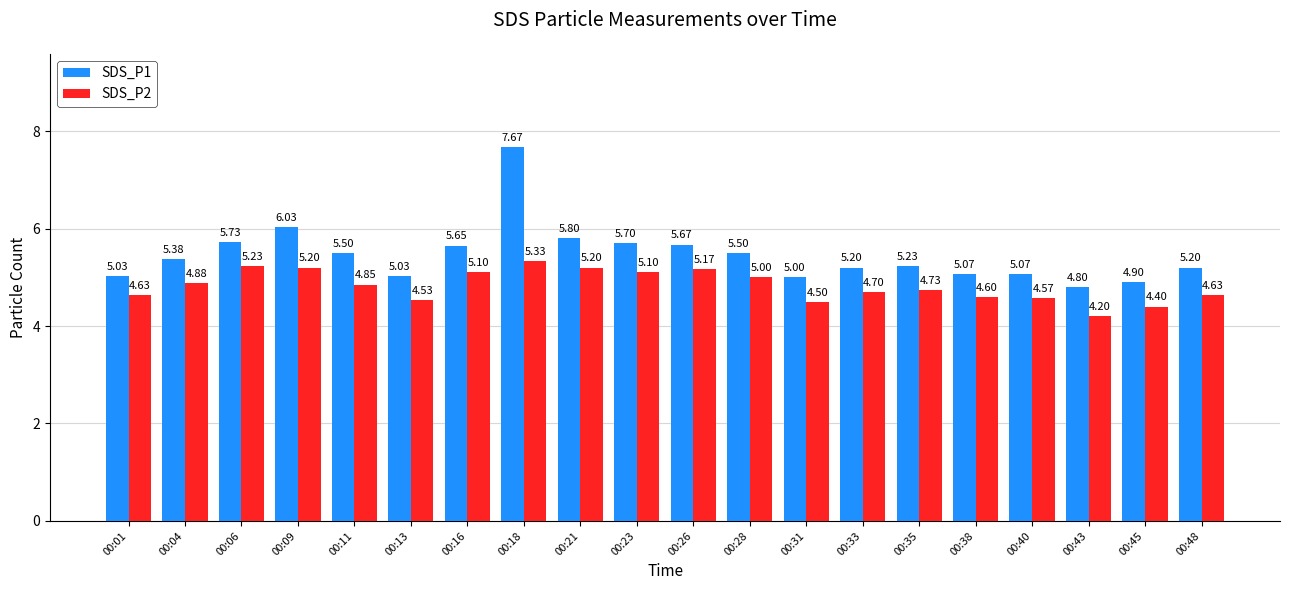

How many groups of bars are there?

20